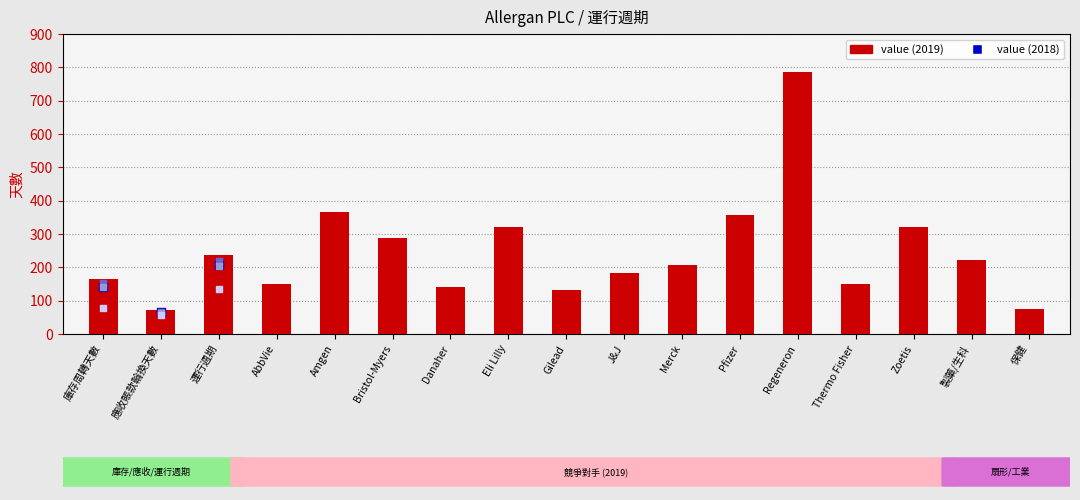

At how many categories does at least one series exceed 512?

1